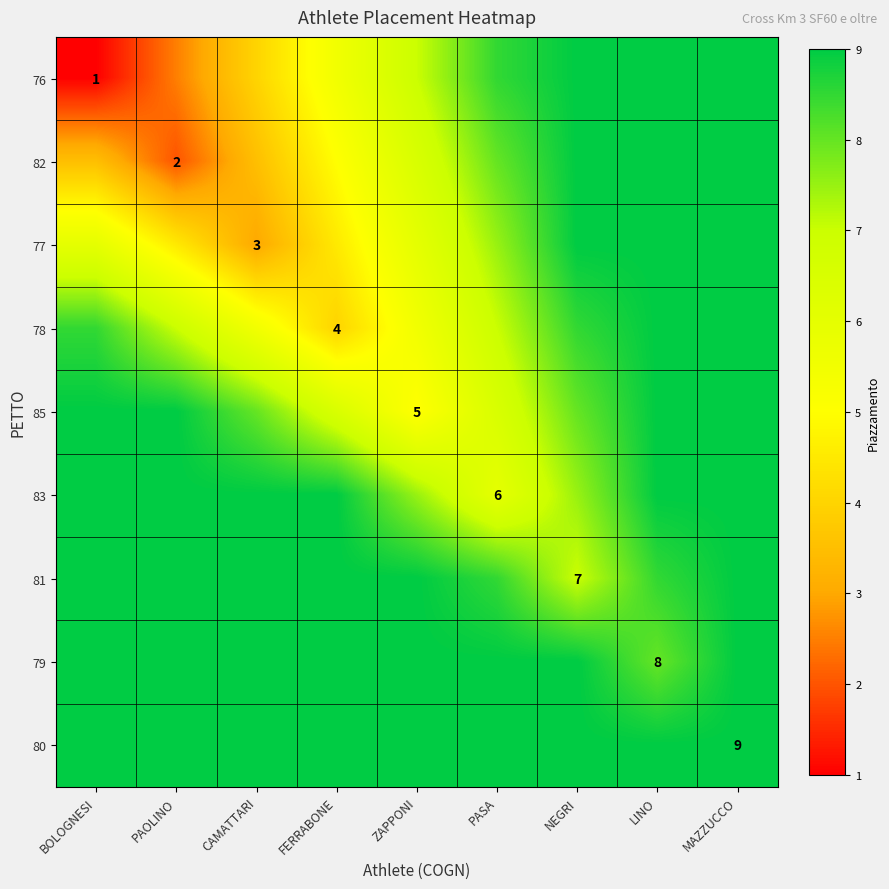

The value of 81 at NEGRI is 2.1. True or false?

False